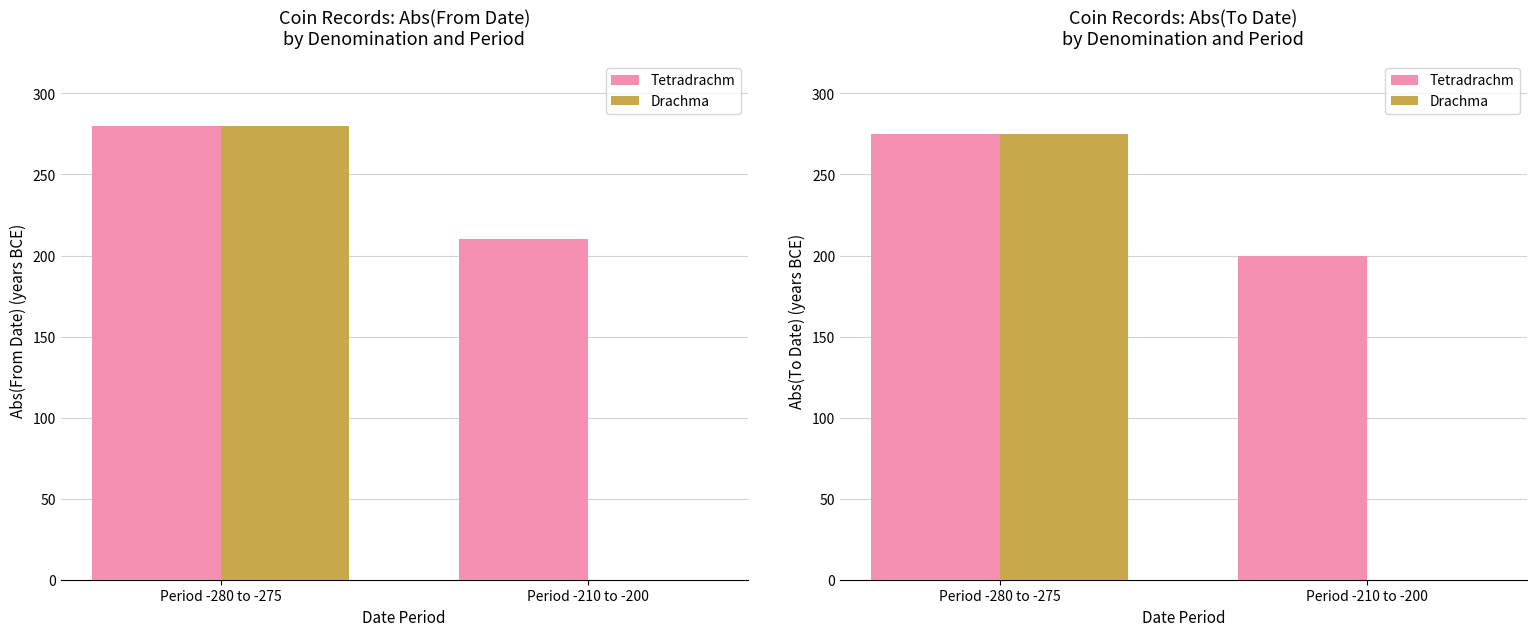

What is the sum of the Drachma values at Period -210 to -200 and Period -280 to -275?

275